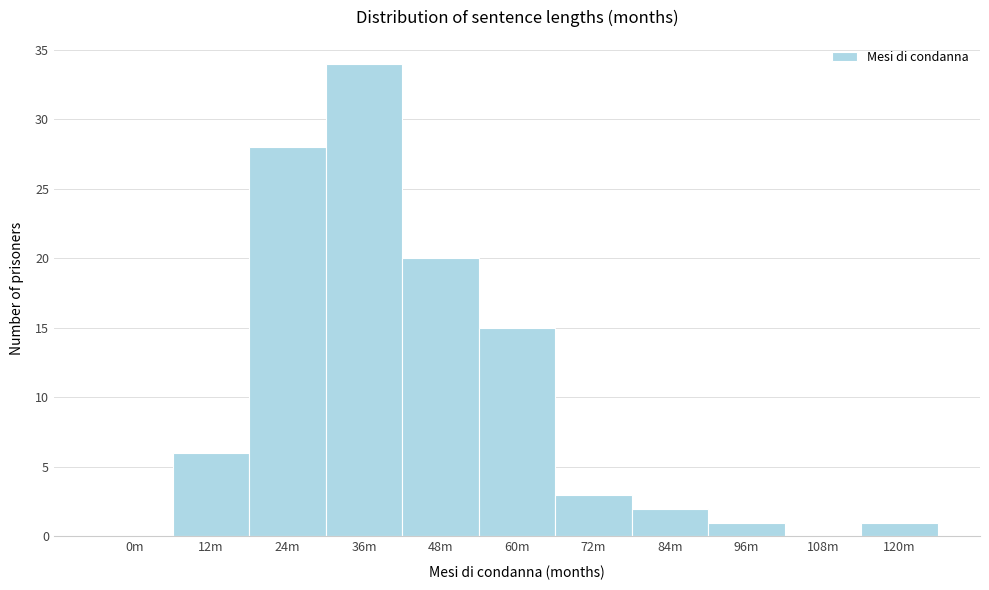

Reading left to right, list all the values displayed in this chart.

0m=0	12m=6	24m=28	36m=34	48m=20	60m=15	72m=3	84m=2	96m=1	108m=0	120m=1